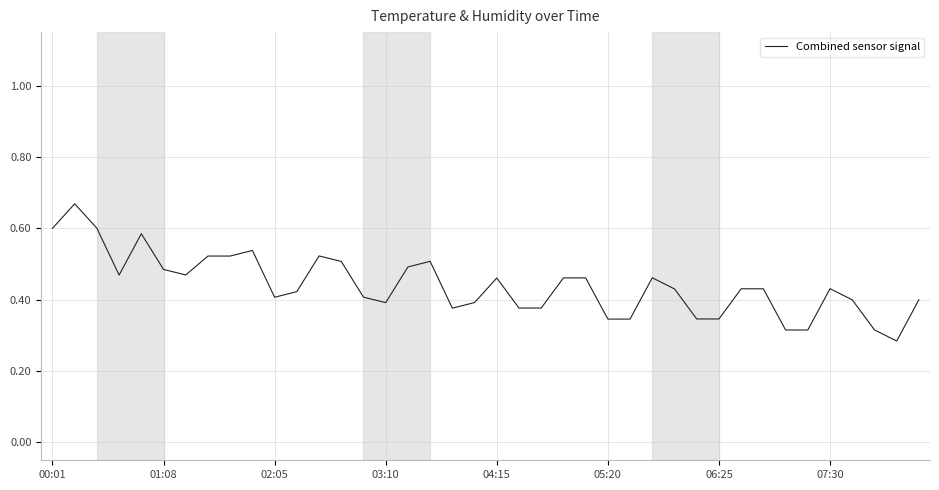

What is the smallest value displayed?

0.3